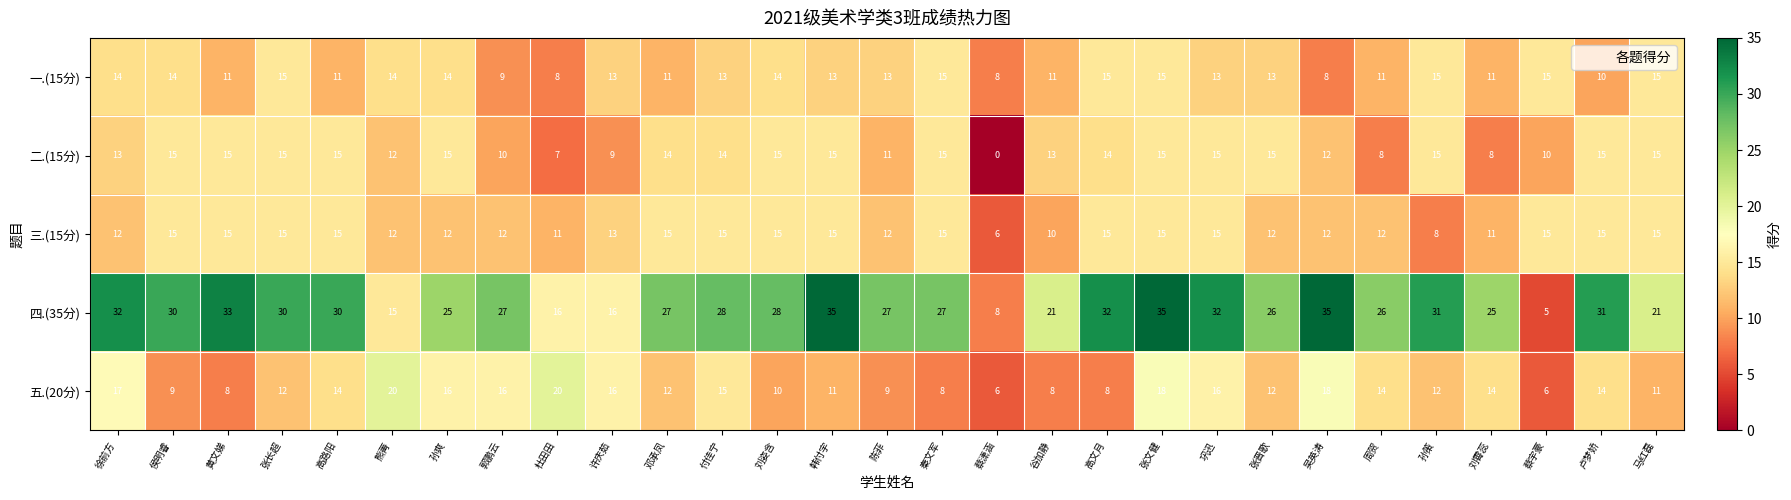

What is the approximate value of 四.(35分) at 张文健?

35